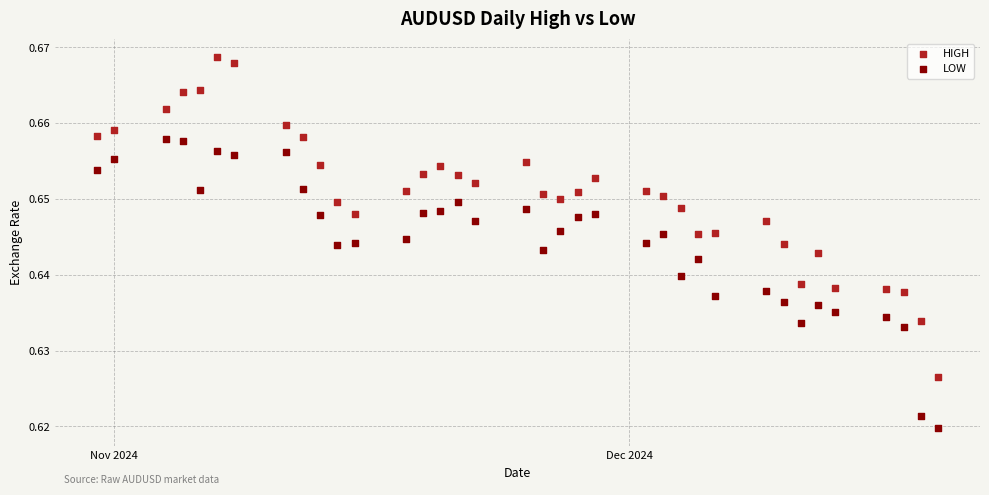

What is the X range (max minus min) for the scatter plot?

49.0